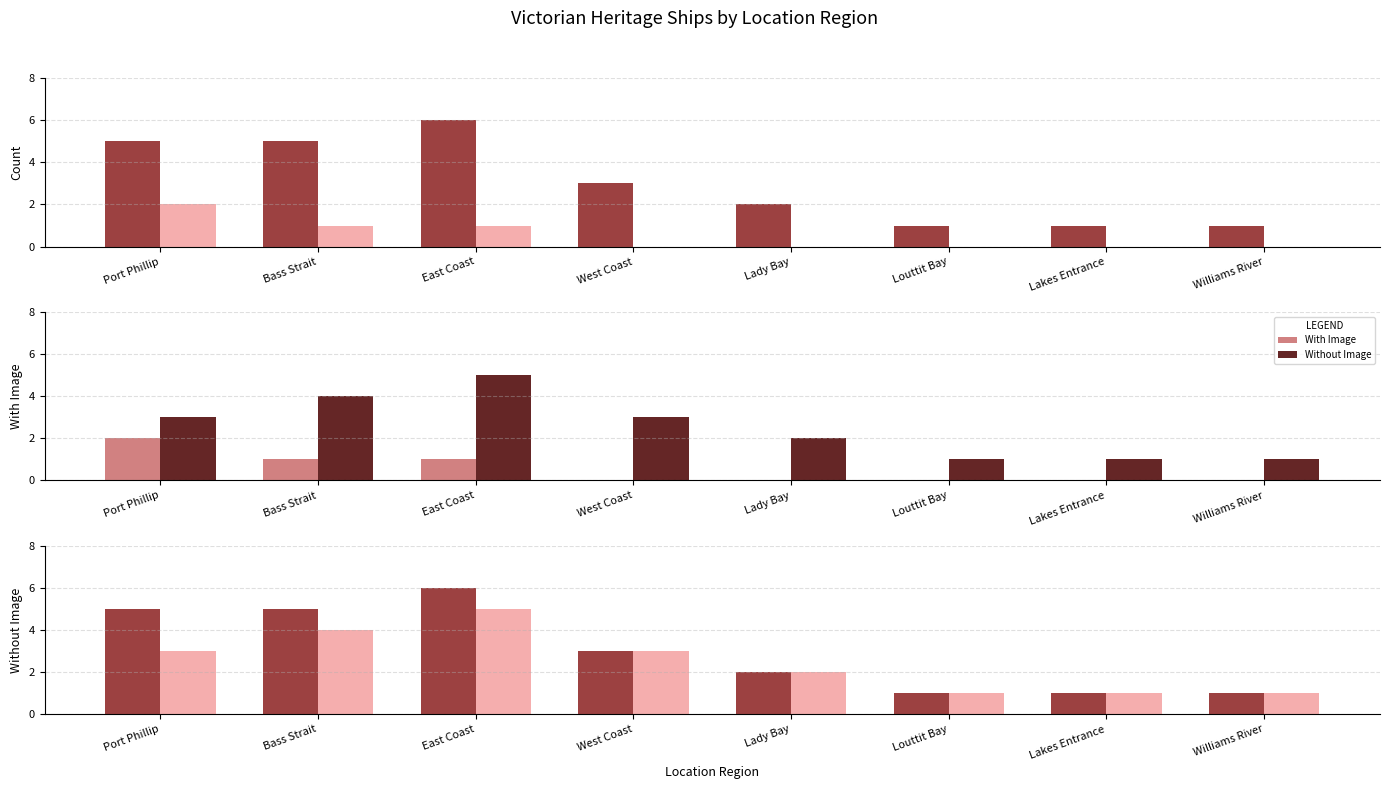

How many values in the Without Image series exceed 3?

2